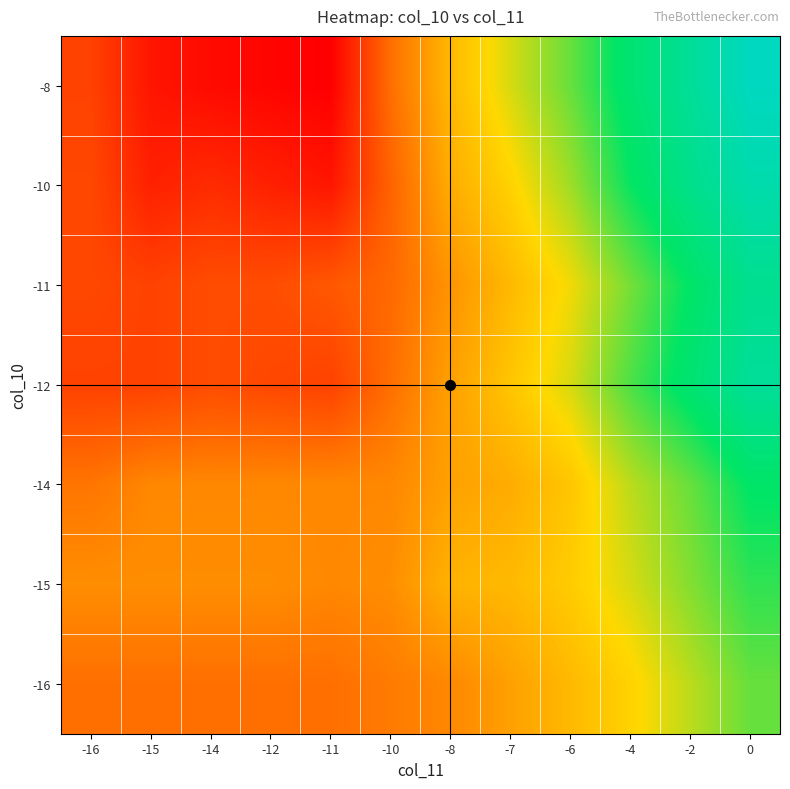

Rank the series by their maximum value, from lowest to highest.

-16, -14, -15, -10, -8, -12, -11